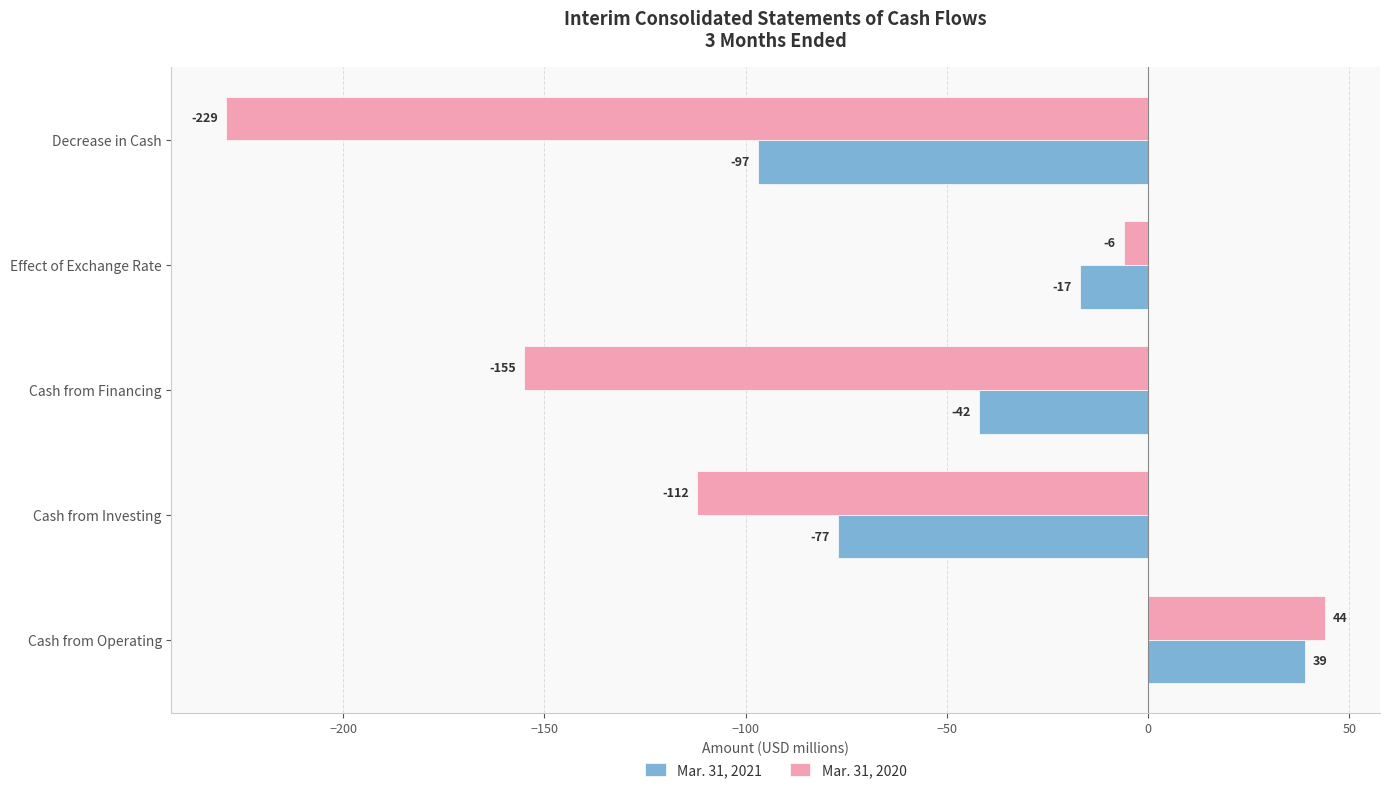

True or false: Mar. 31, 2021 has a value of -42 at Cash from Financing.

True